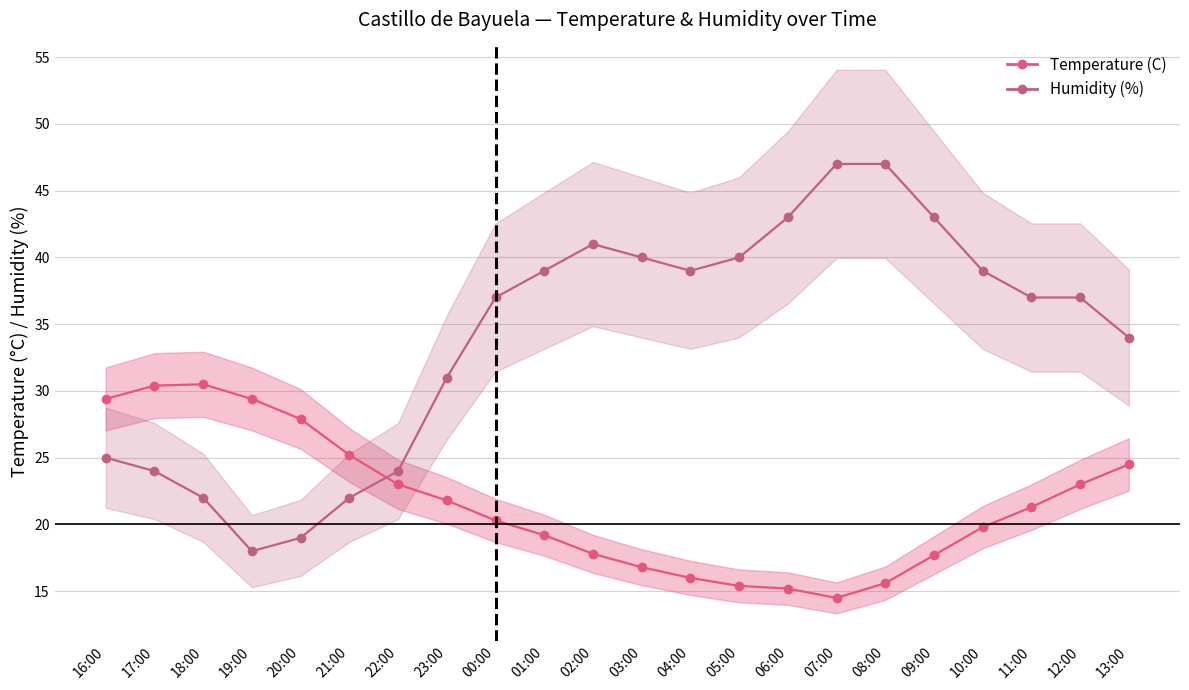

The Temperature (C) series shows 24.9 at 05:00. True or false?

False